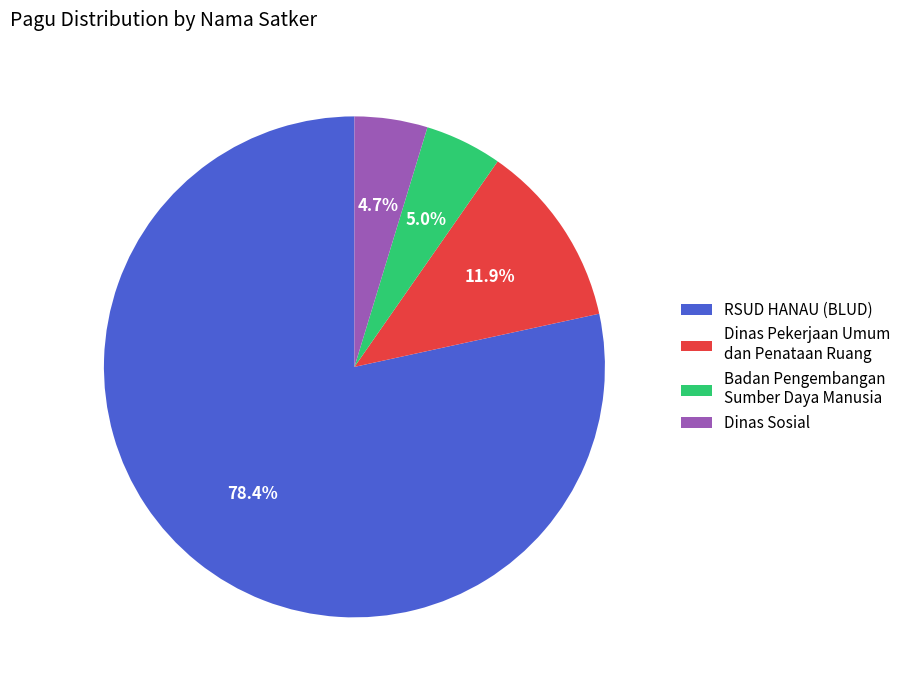

What portion of the pie excludes Dinas Pekerjaan Umum dan Penataan Ruang?

88.1%